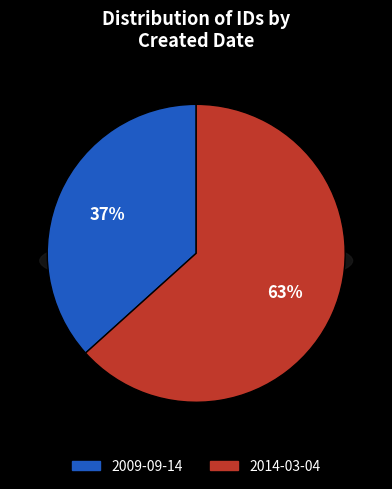

To the nearest percent, what is the combined percentage of 2014-03-04 and 2009-09-14?

100%